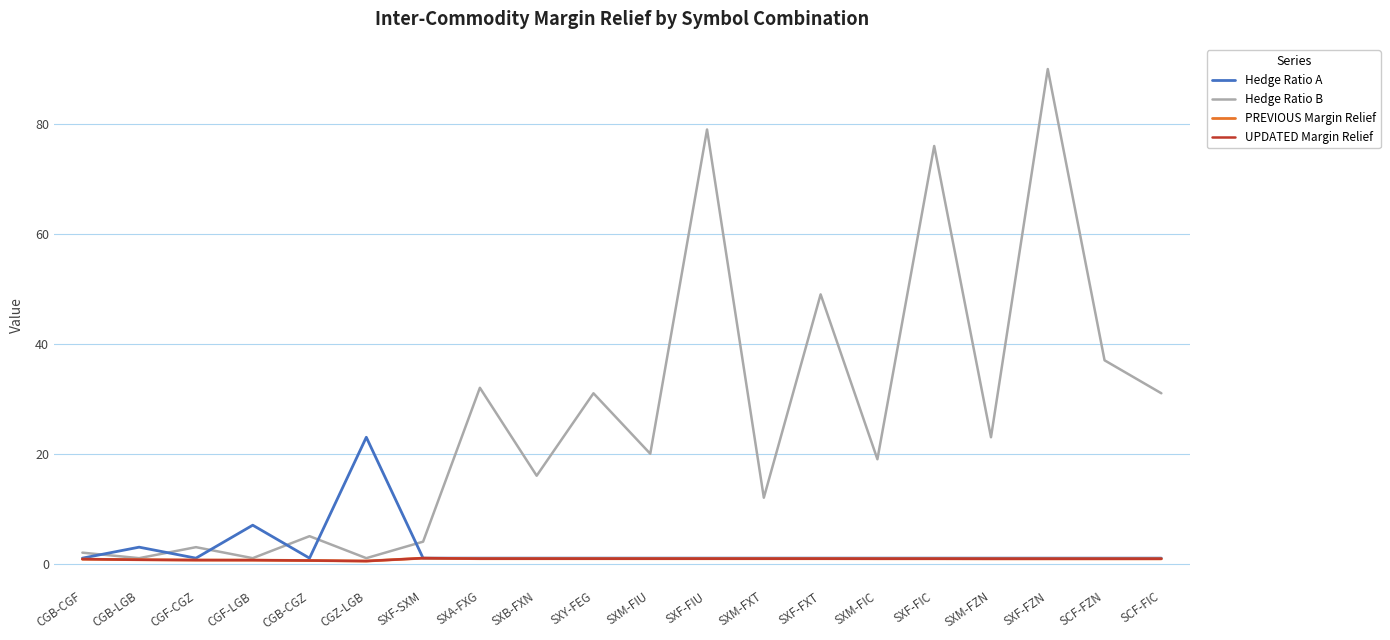

At which label does Hedge Ratio A reach its peak?

CGZ-LGB